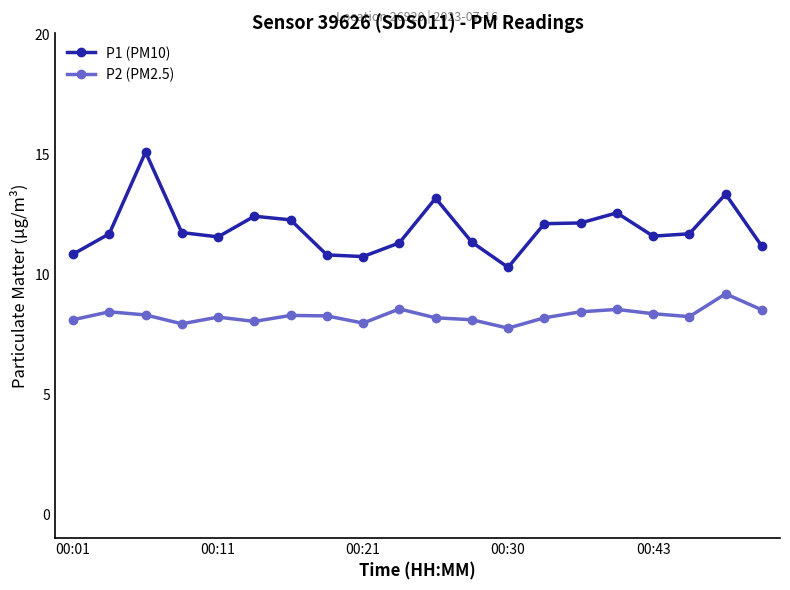

True or false: P1 (PM10) and P2 (PM2.5) cross at least once.

False